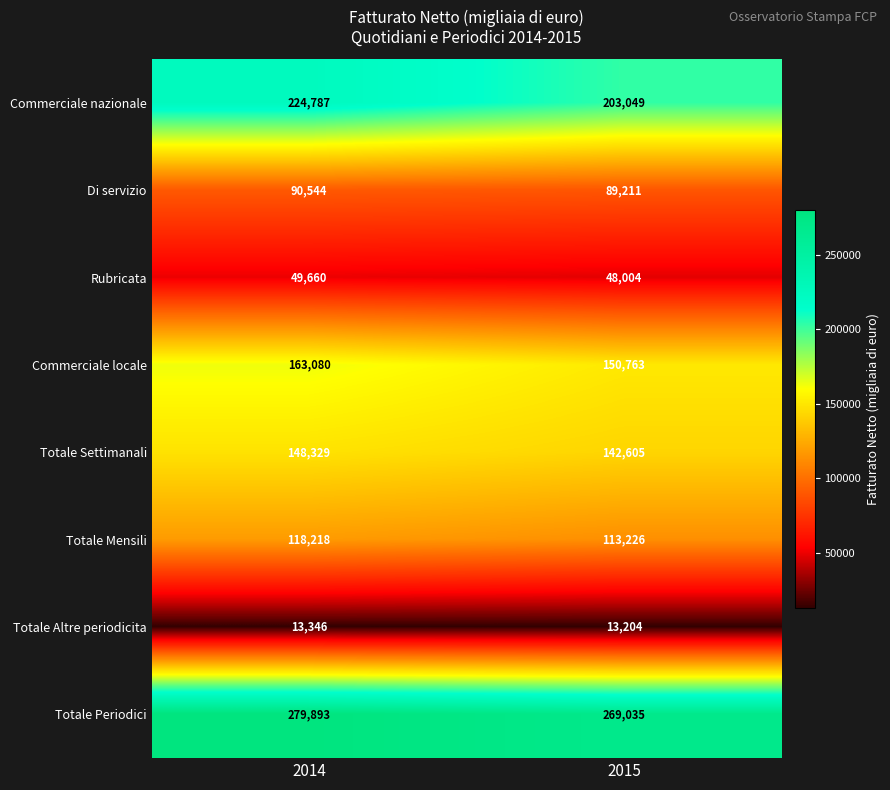

Which series changed the most between 2014 and 2015?

Commerciale nazionale